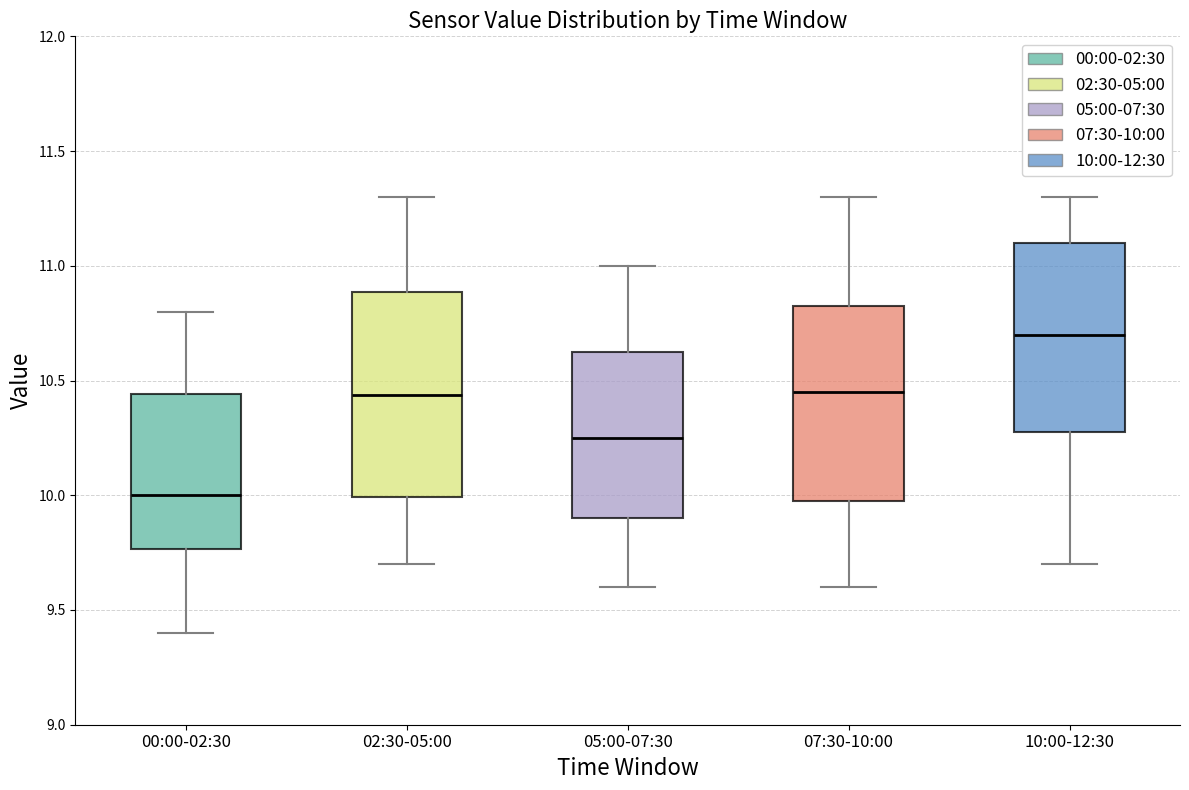

Which box has the lowest median line?

00:00-02:30